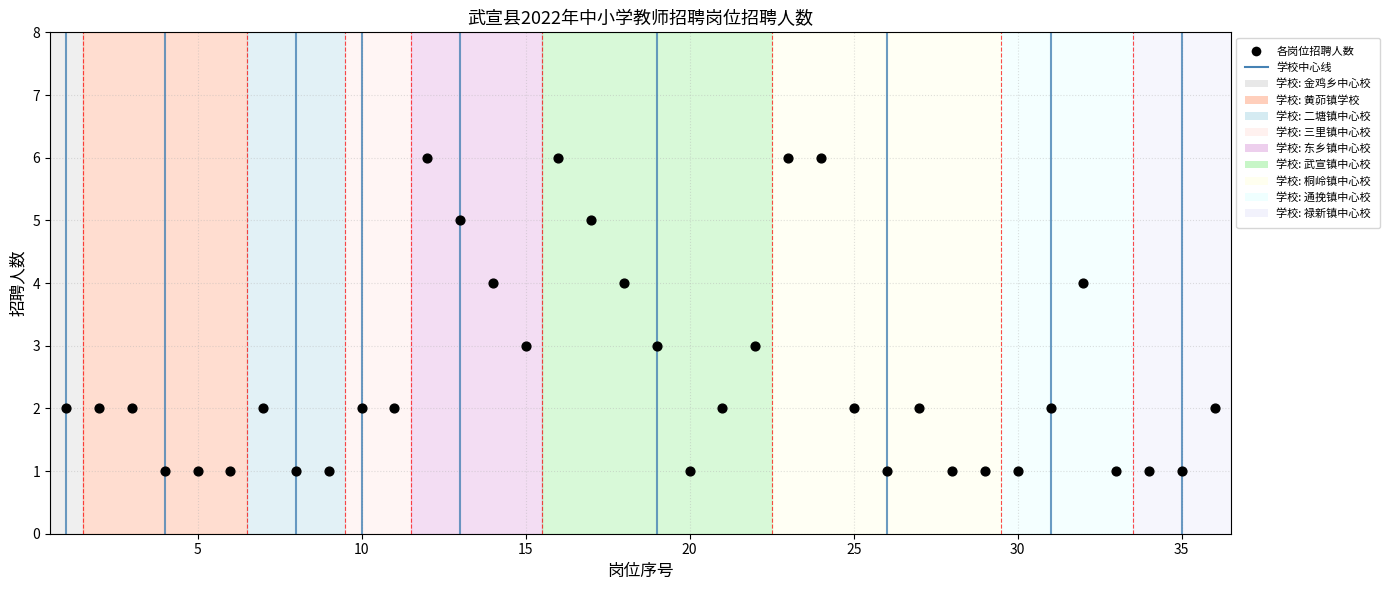

What is the range of Y values (max minus min)?

5